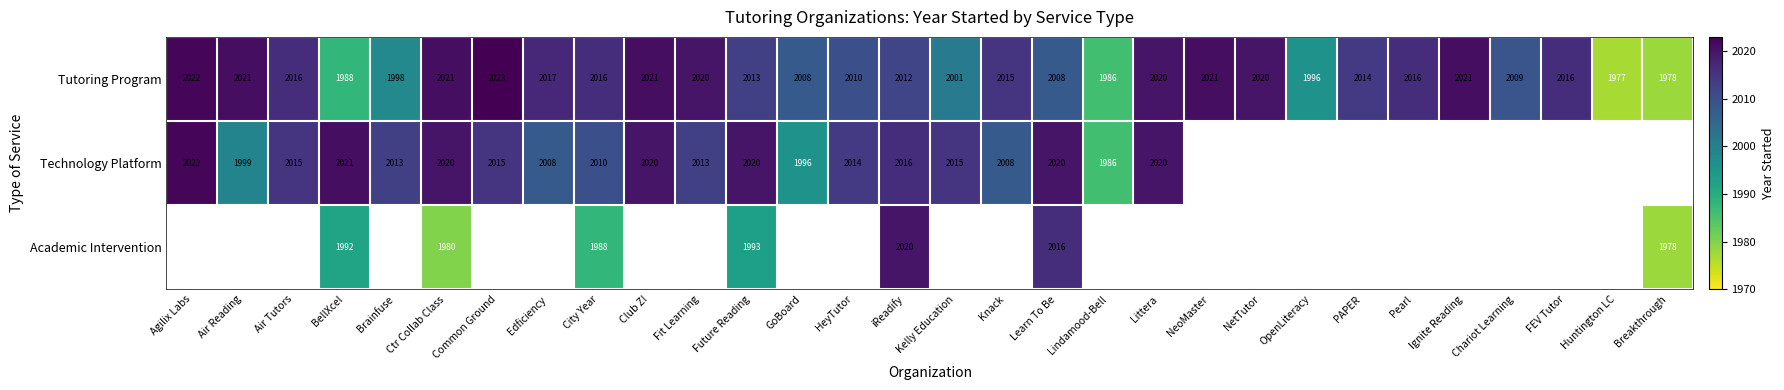

At Ctr Collab Class, list the series in order from smallest to largest.

Academic Intervention, Technology Platform, Tutoring Program